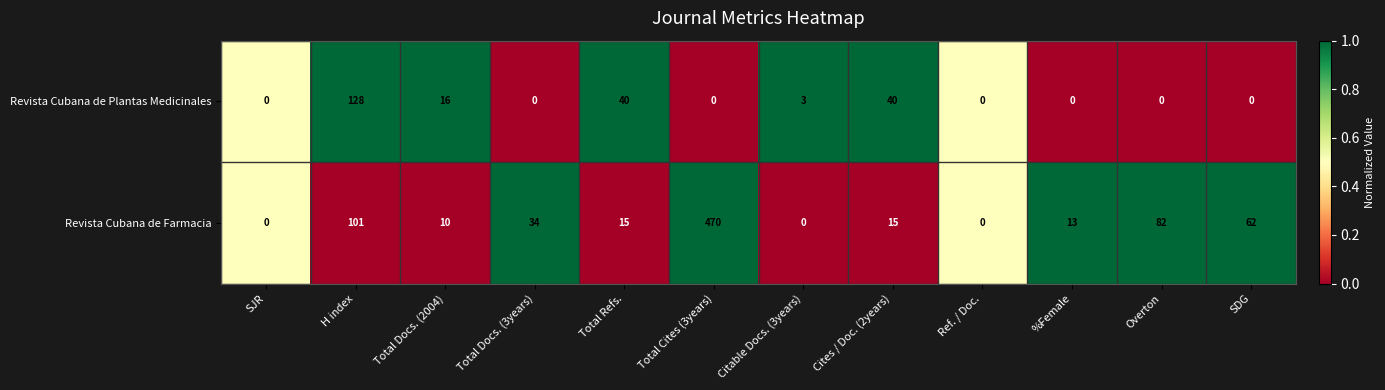

How many categories are shown in the chart?

12